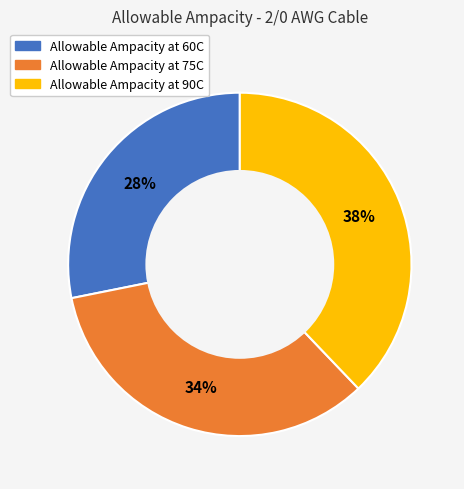

To the nearest percent, what is the combined percentage of Allowable Ampacity at 75C and Allowable Ampacity at 90C?

72%